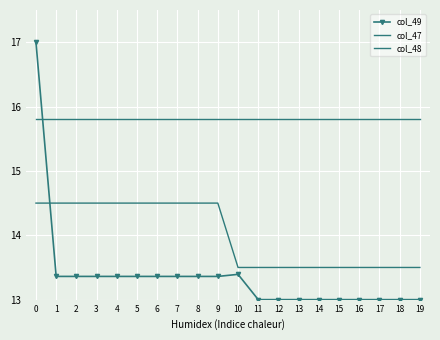

Rank the categories by col_48 value from highest to lowest.

0, 1, 2, 3, 4, 5, 6, 7, 8, 9, 10, 11, 12, 13, 14, 15, 16, 17, 18, 19